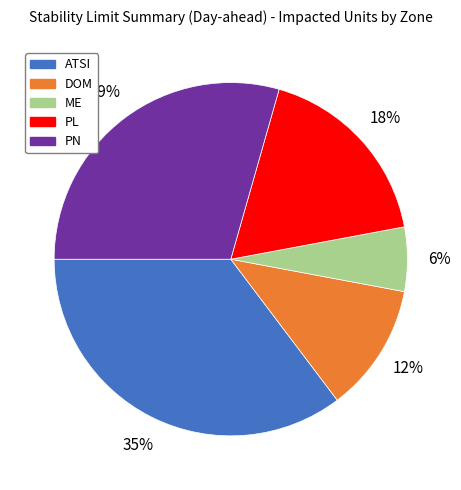

Do PL and DOM together represent more than half of the pie?

No